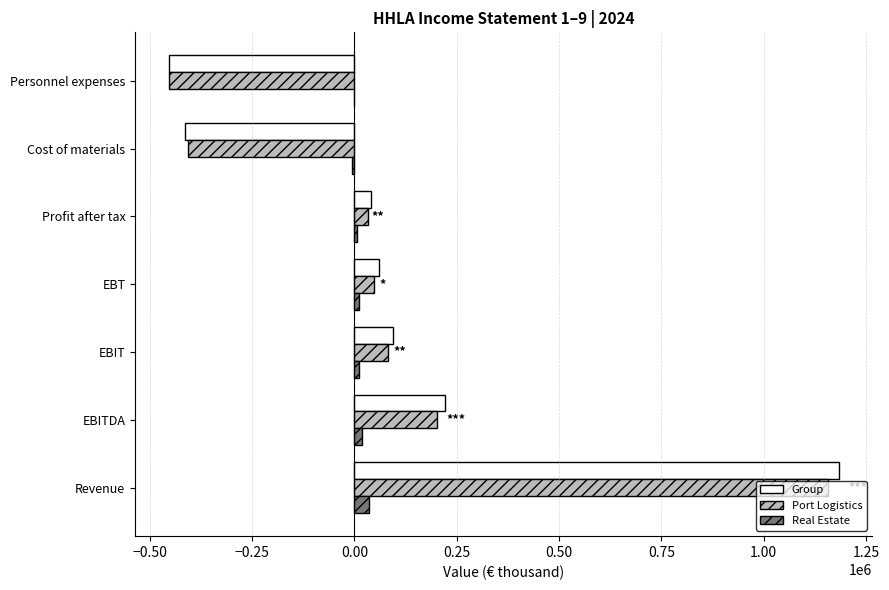

At which category does the chart reach its peak across all series?

Revenue